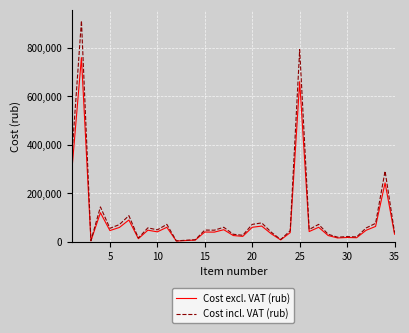

Rank the series by their maximum value, from lowest to highest.

Cost excl. VAT (rub), Cost incl. VAT (rub)